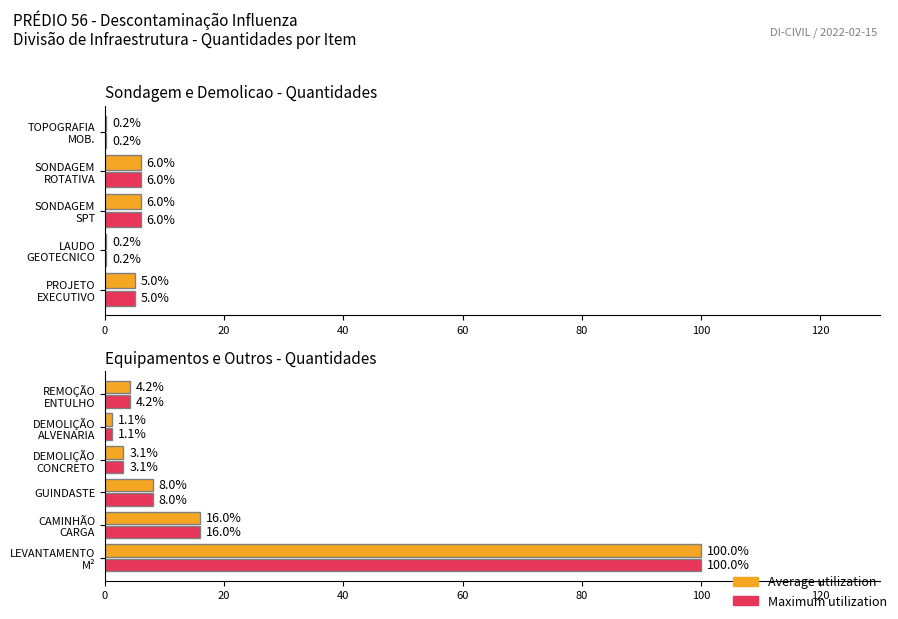

What are all the series names shown in the legend?

Average utilization, Maximum utilization